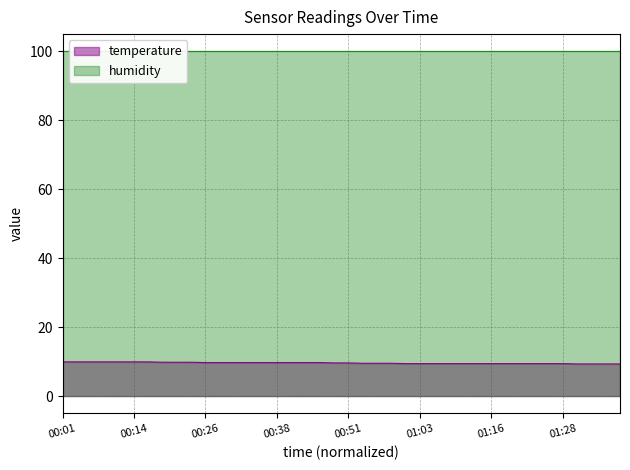

What is the smallest value displayed?

9.3